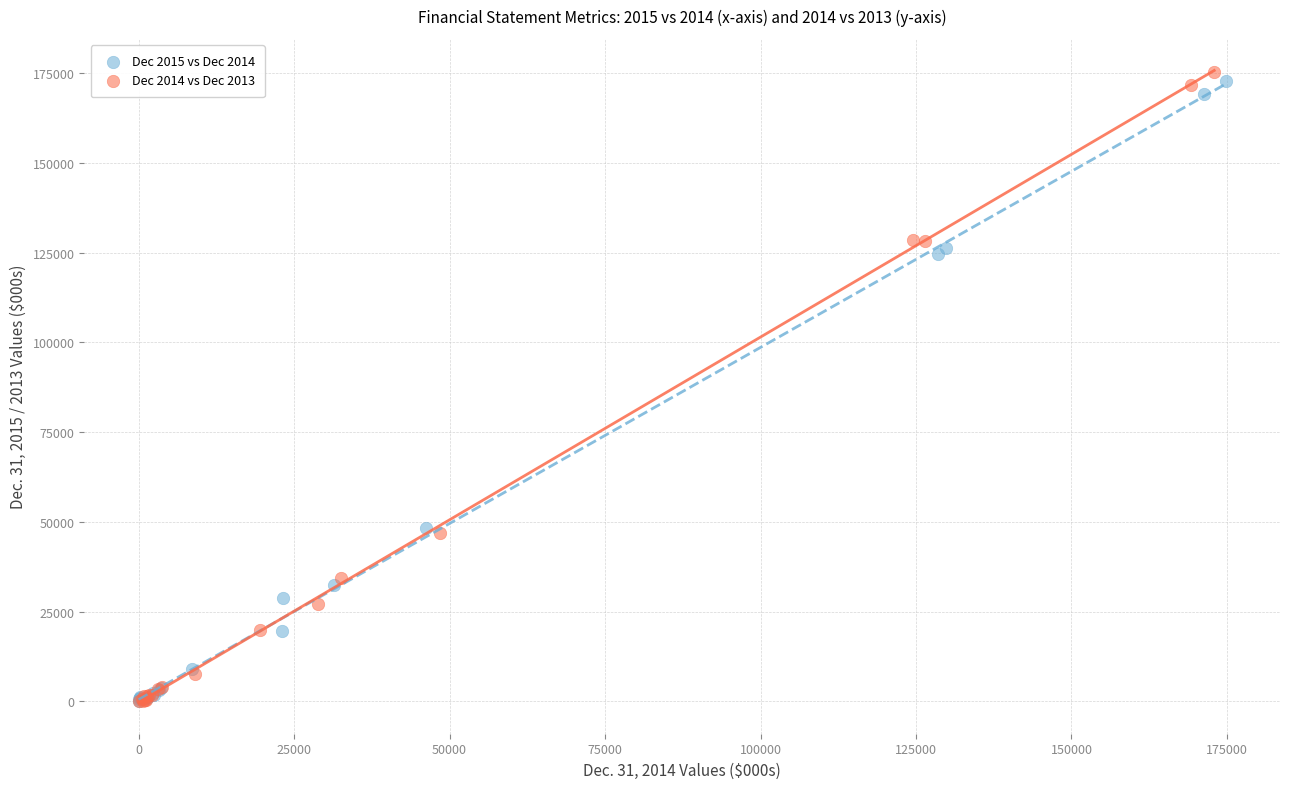

Which series has the largest Y range (max minus min)?

Dec 2014 vs Dec 2013